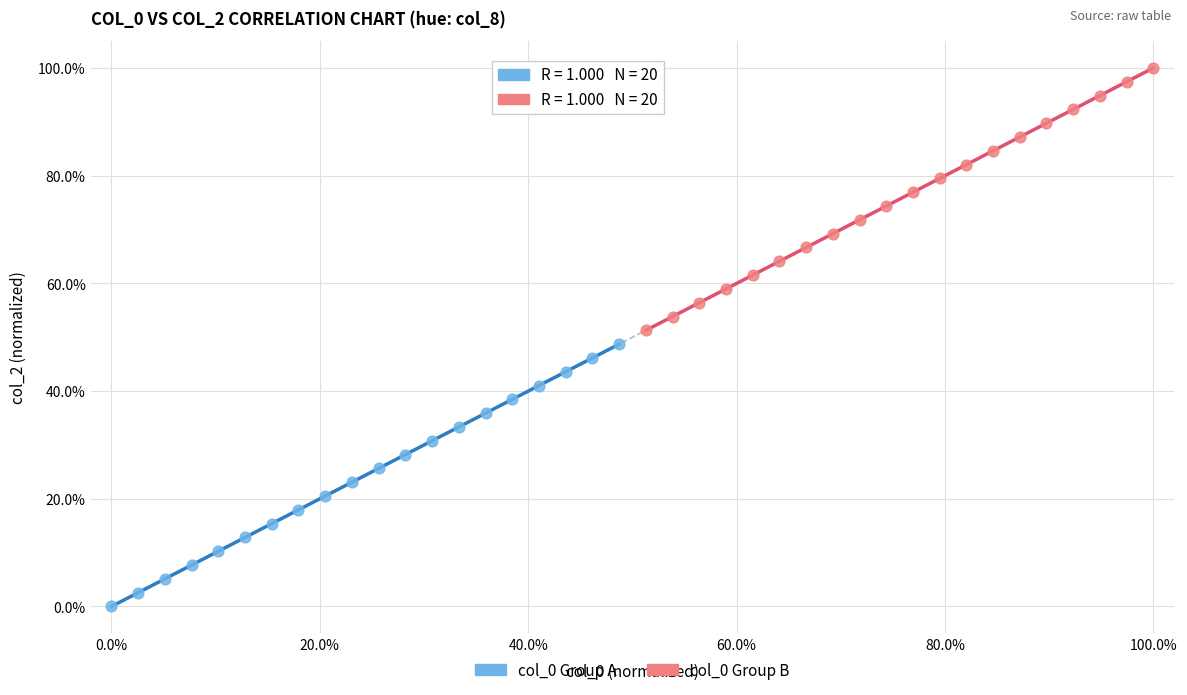

Which series reaches the maximum Y coordinate?

col_0 Group B